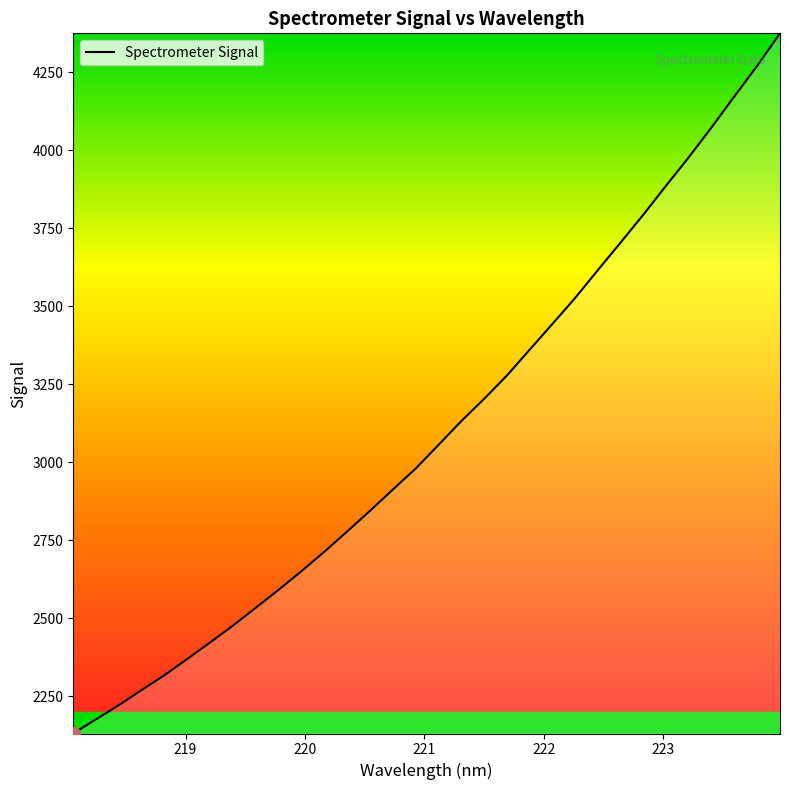

What is the minimum value shown in the chart?

2129.8